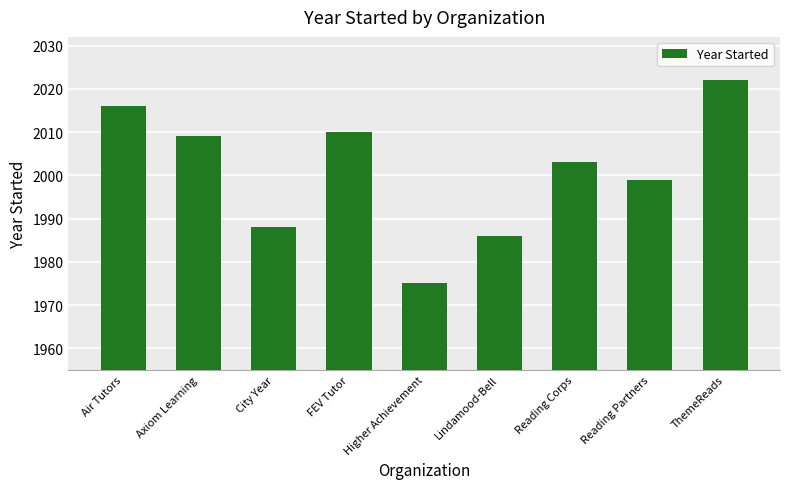

List the labels in order of value, largest first.

ThemeReads, Air Tutors, FEV Tutor, Axiom Learning, Reading Corps, Reading Partners, City Year, Lindamood-Bell, Higher Achievement